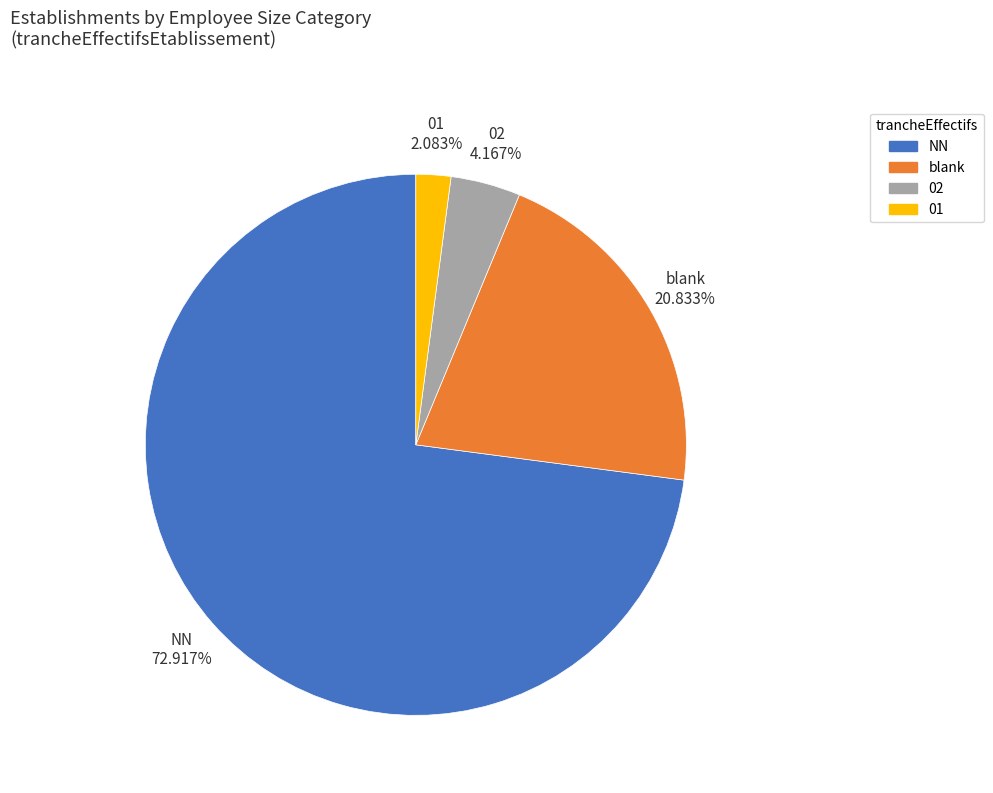

What is the ratio of the value at NN to the value at blank?

3.5